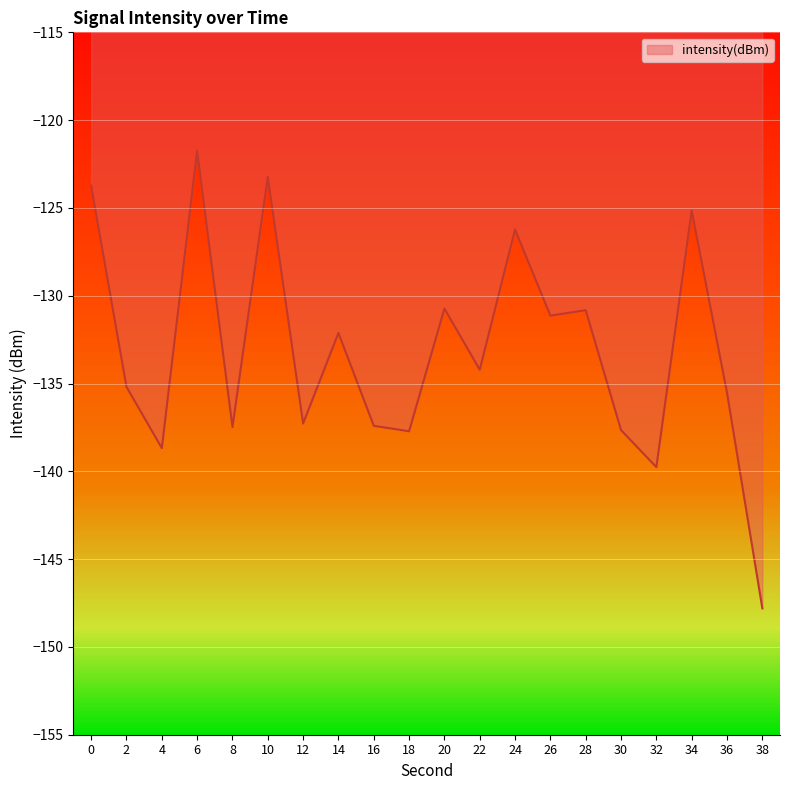

How many categories are shown in the chart?

20